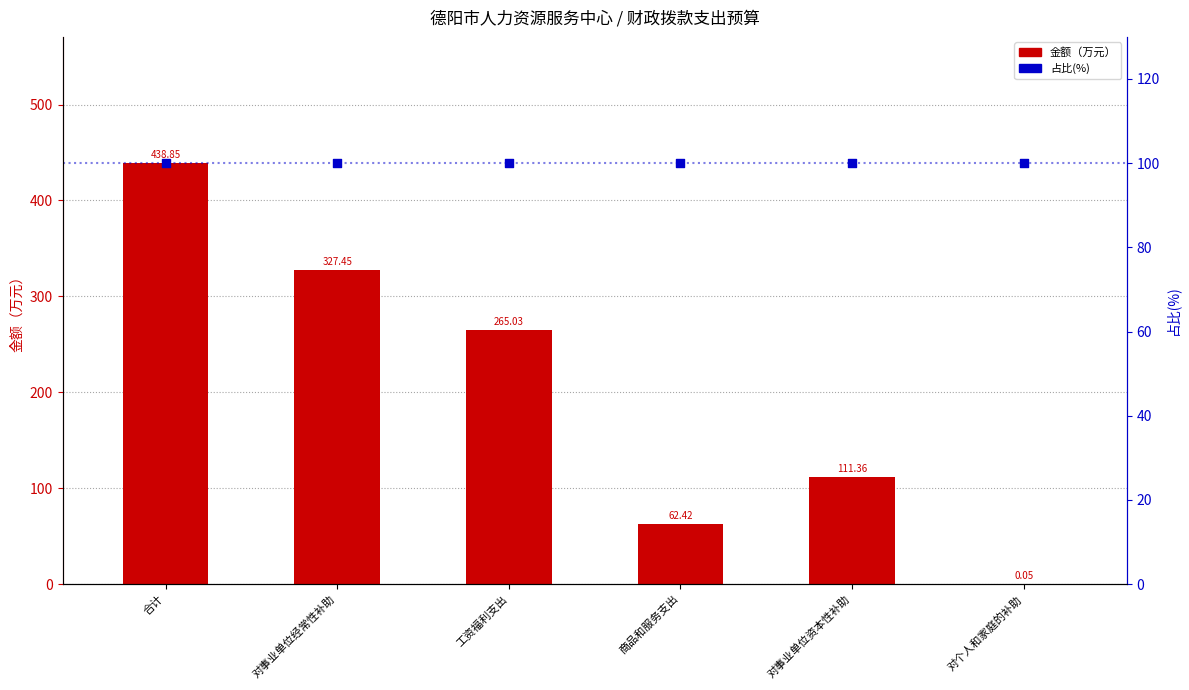

At how many categories does at least one series exceed 227?

3